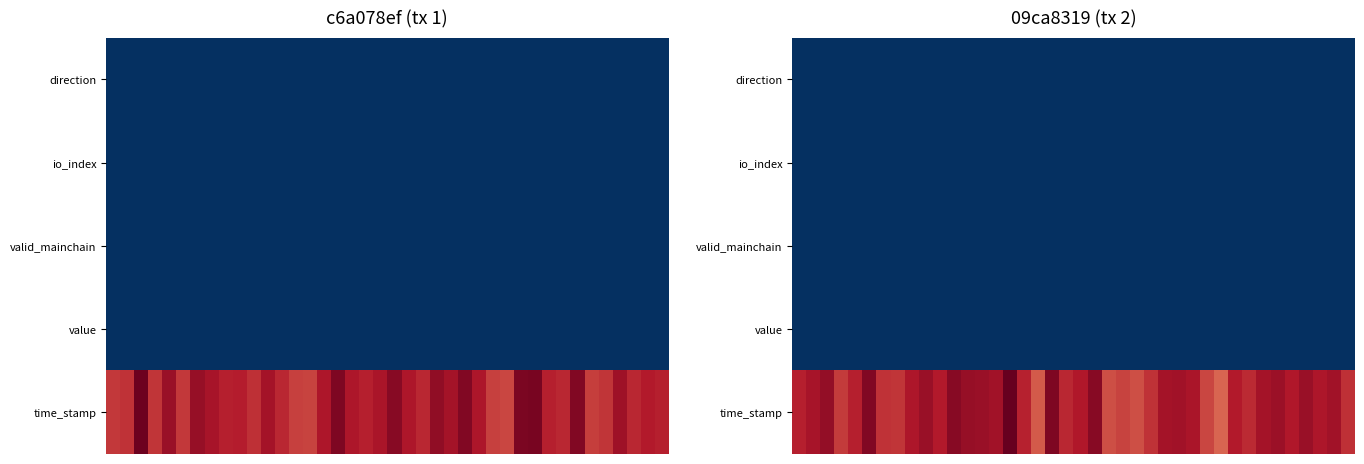

Between 6 and 1, which is larger?

1